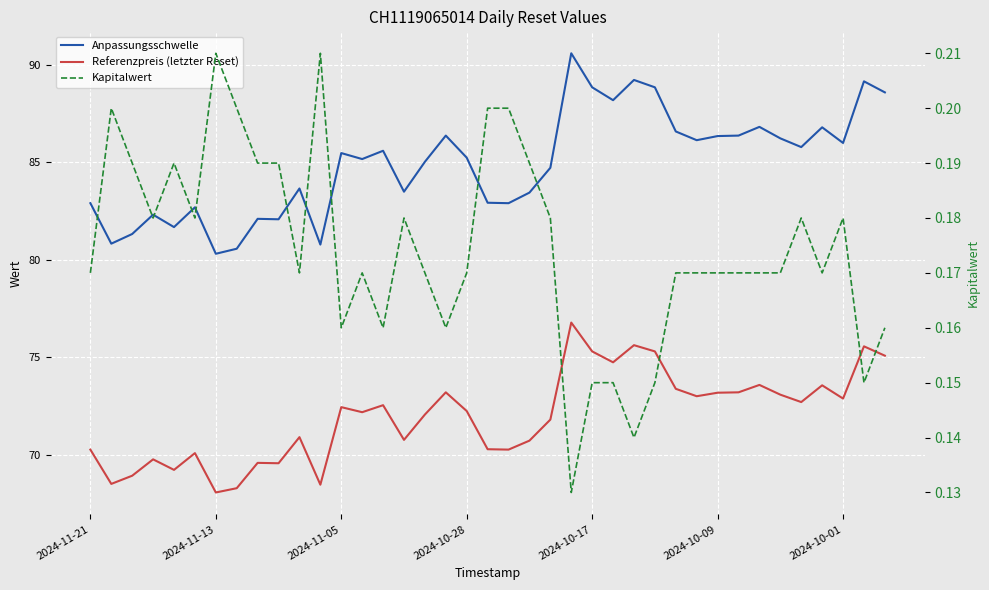

Which series has the widest spread of values?

Anpassungsschwelle